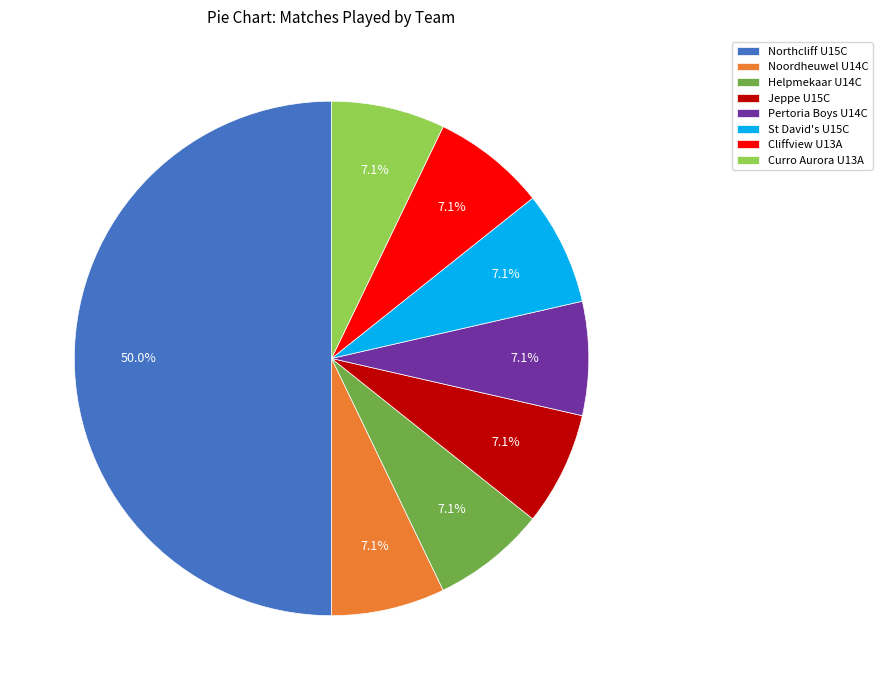

What is the largest slice in the pie chart?

Northcliff U15C